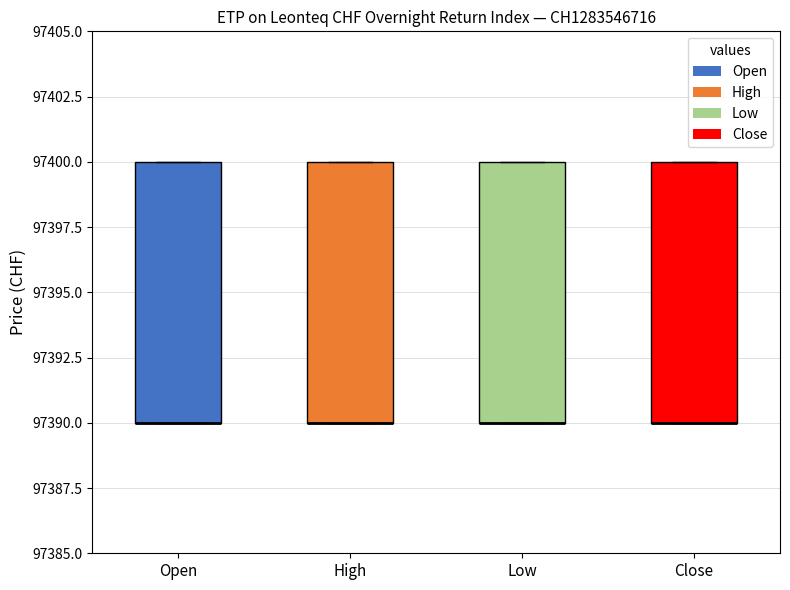

Reading left to right, transcribe this box plot: for each box, give where its median line is, the range the box spans, and where its two whiskers end, as read against the y-axis. The values are not printed on the chart, so give them approximately, as read against the axis.

Open: median 97390 (drawn on the box's lower edge), box 97390 to 97400, whiskers 97390 to 97400
High: median 97390 (drawn on the box's lower edge), box 97390 to 97400, whiskers 97390 to 97400
Low: median 97390 (drawn on the box's lower edge), box 97390 to 97400, whiskers 97390 to 97400
Close: median 97390 (drawn on the box's lower edge), box 97390 to 97400, whiskers 97390 to 97400